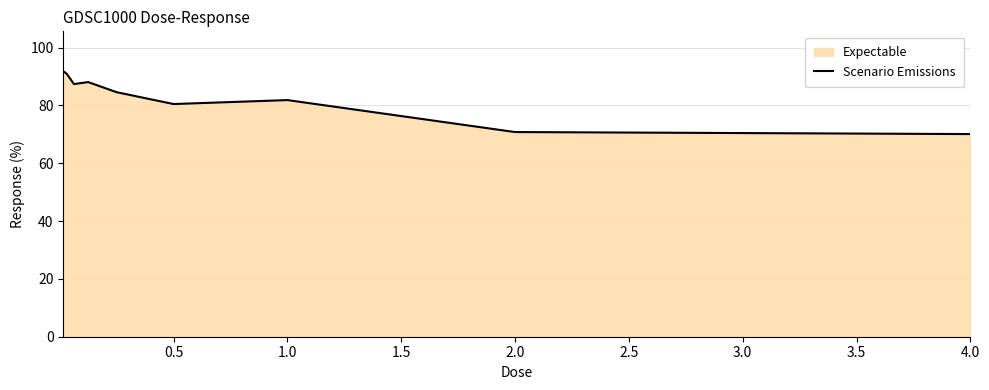

Does the chart have visible grid lines?

Yes